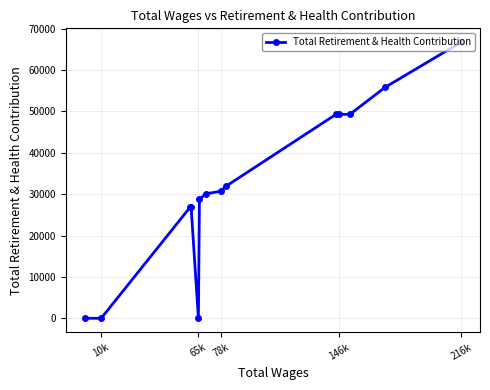

What is the difference between the maximum and minimum values?

66709